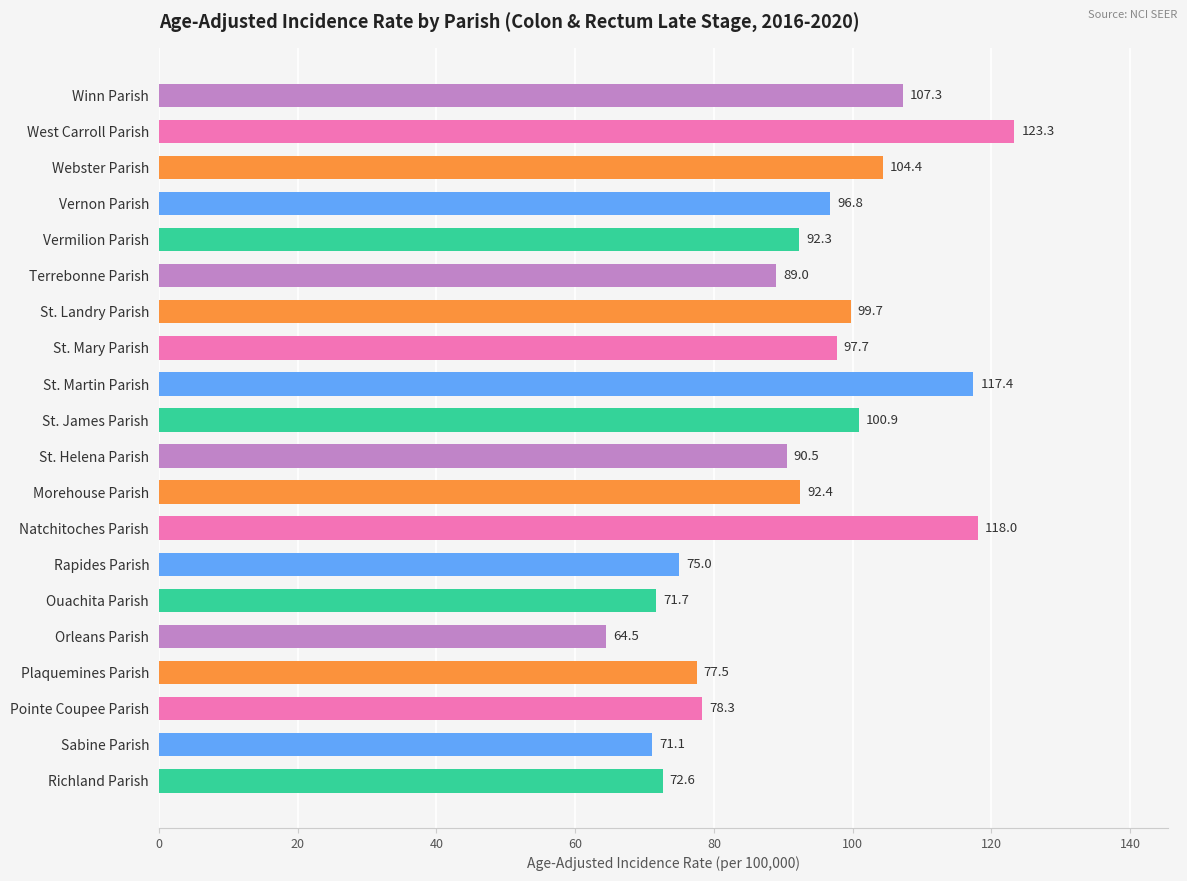

What is the label of the 3rd bar from the bottom?

Pointe Coupee Parish